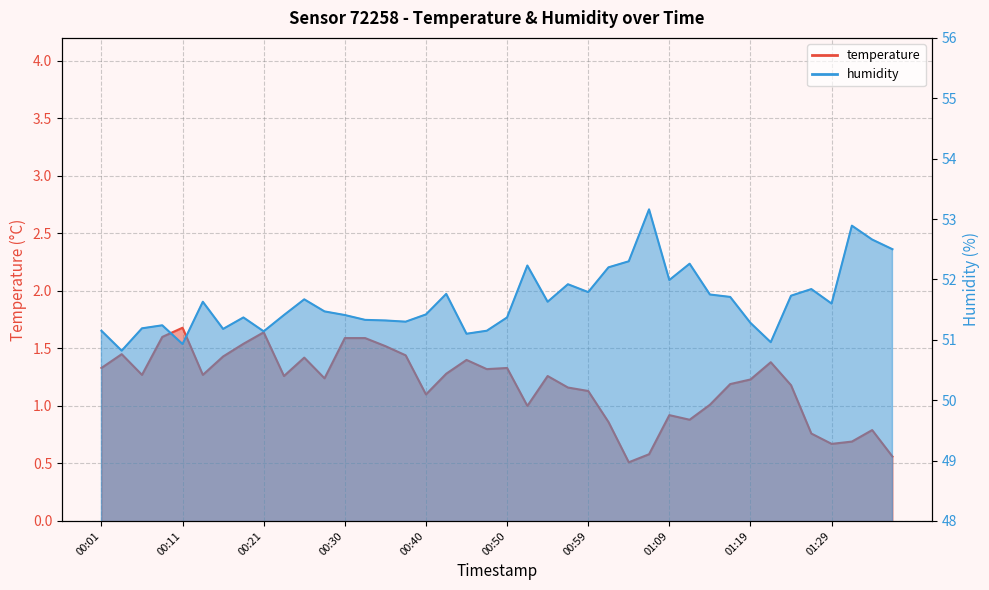

True or false: humidity has more than 0 points higher than both neighbors.

True